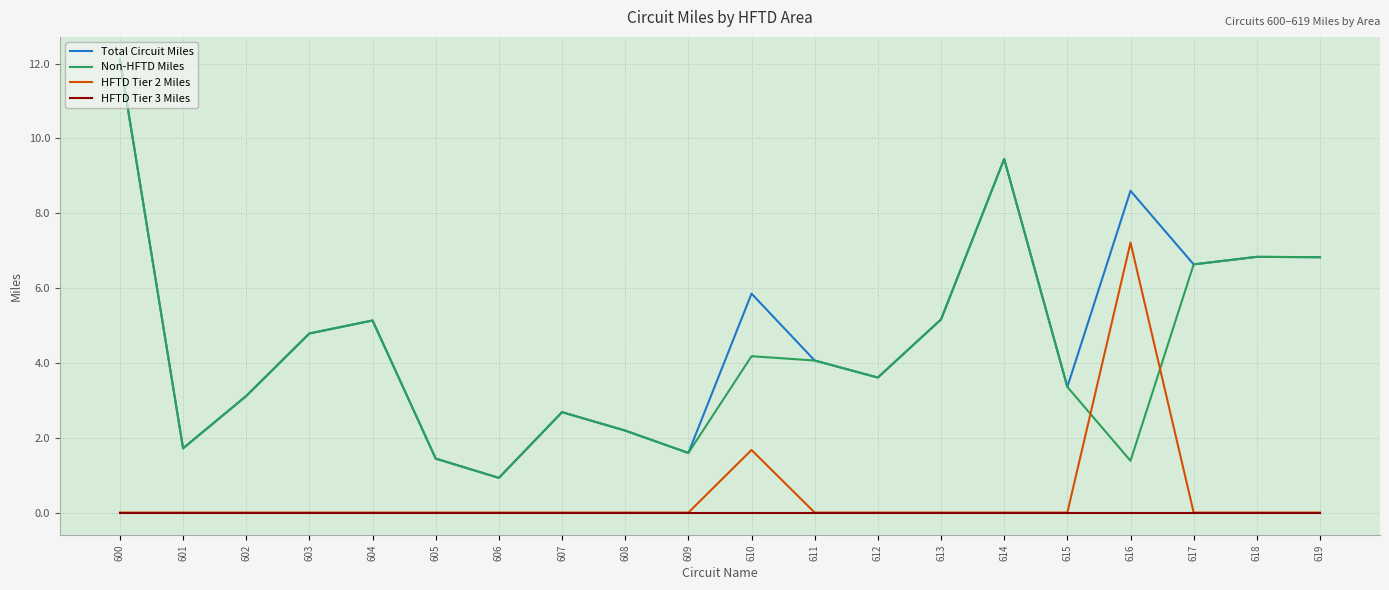

True or false: HFTD Tier 2 Miles and Total Circuit Miles intersect in this chart.

False